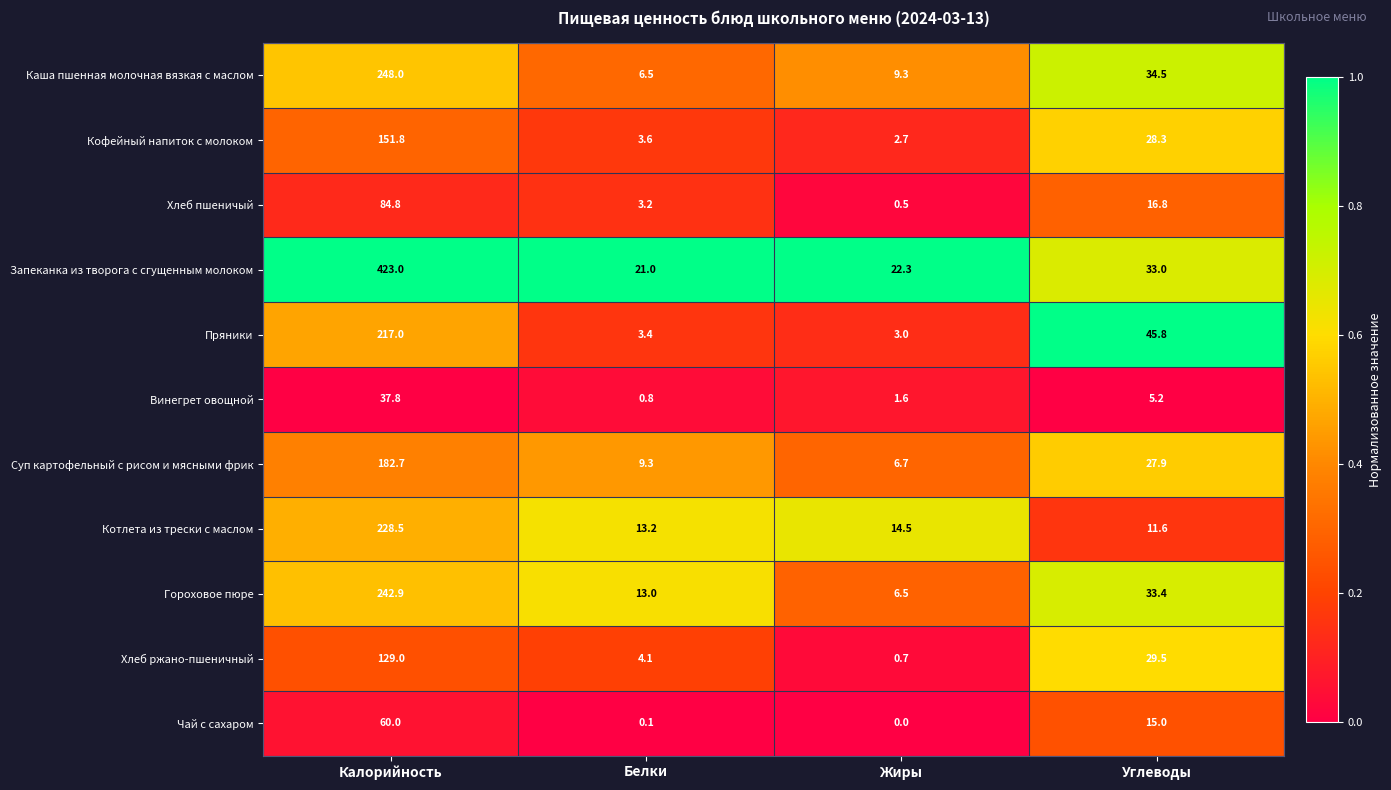

Is it true that Котлета из трески с маслом equals 3.8 at Жиры?

False